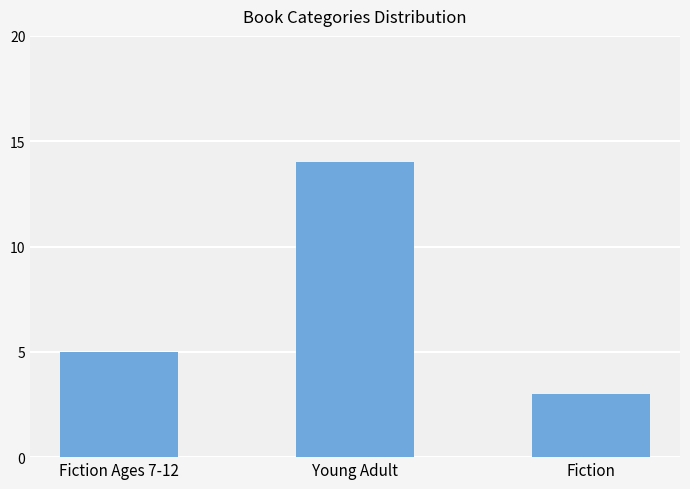

The chart shows a value of 1 at Fiction. True or false?

False